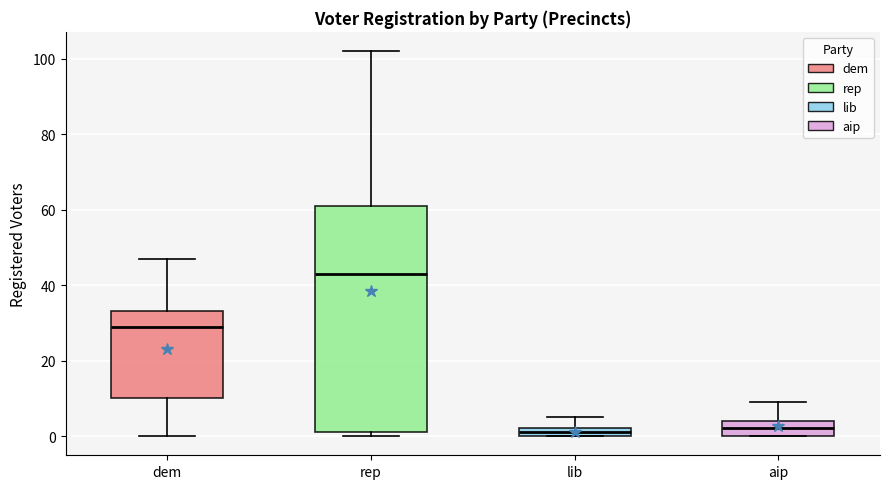

Which box's median line is the highest?

rep